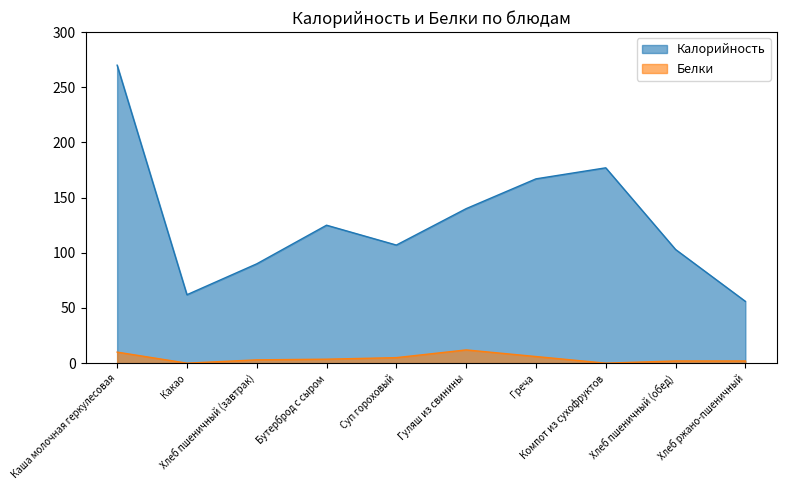

Between Суп гороховый and Хлеб пшеничный (обед), which series saw the biggest shift?

Калорийность